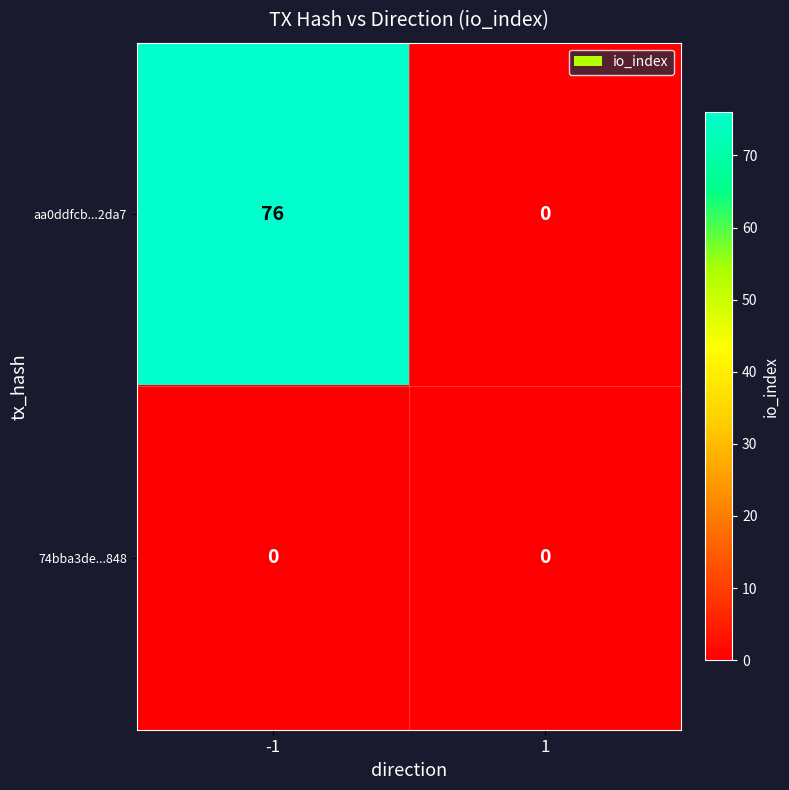

What is the average value of the aa0ddfcb...2da7 series?

38